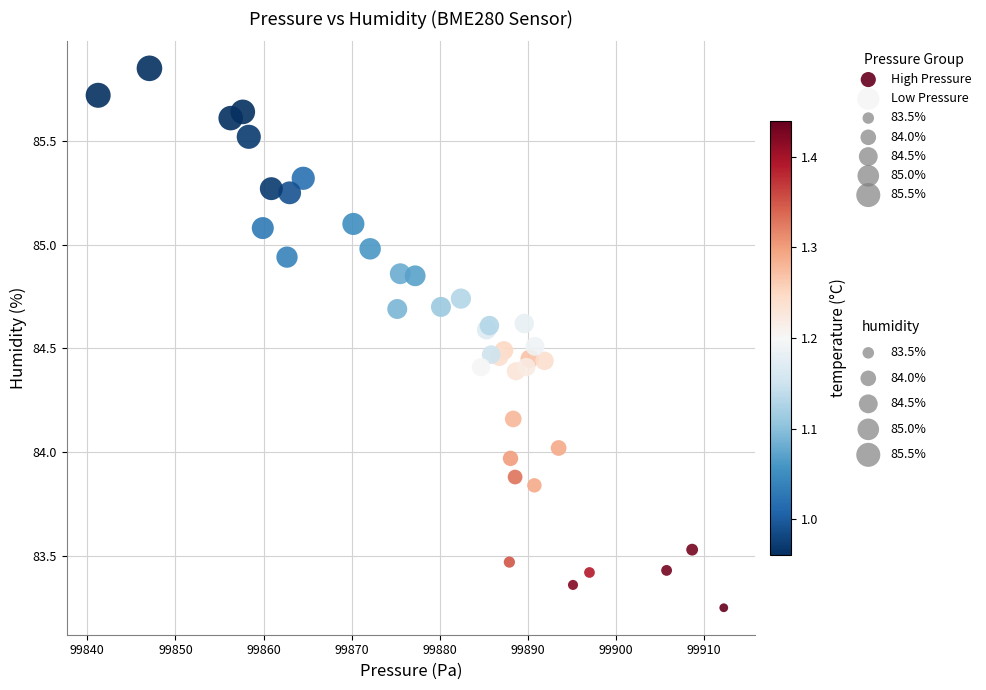

Which series contains the lowest Y value?

High Pressure